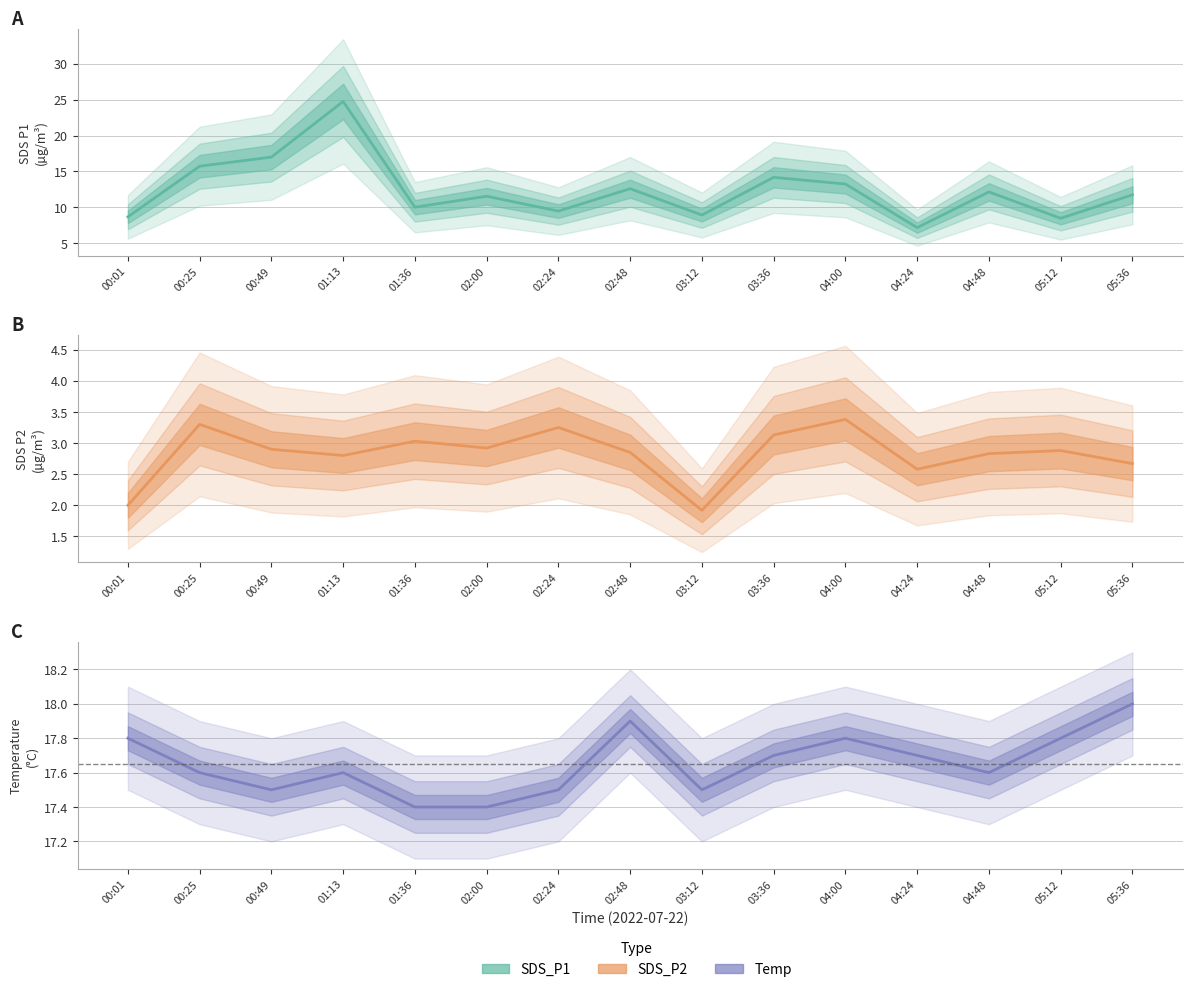

Between 04:24 and 00:25, which is larger?

00:25